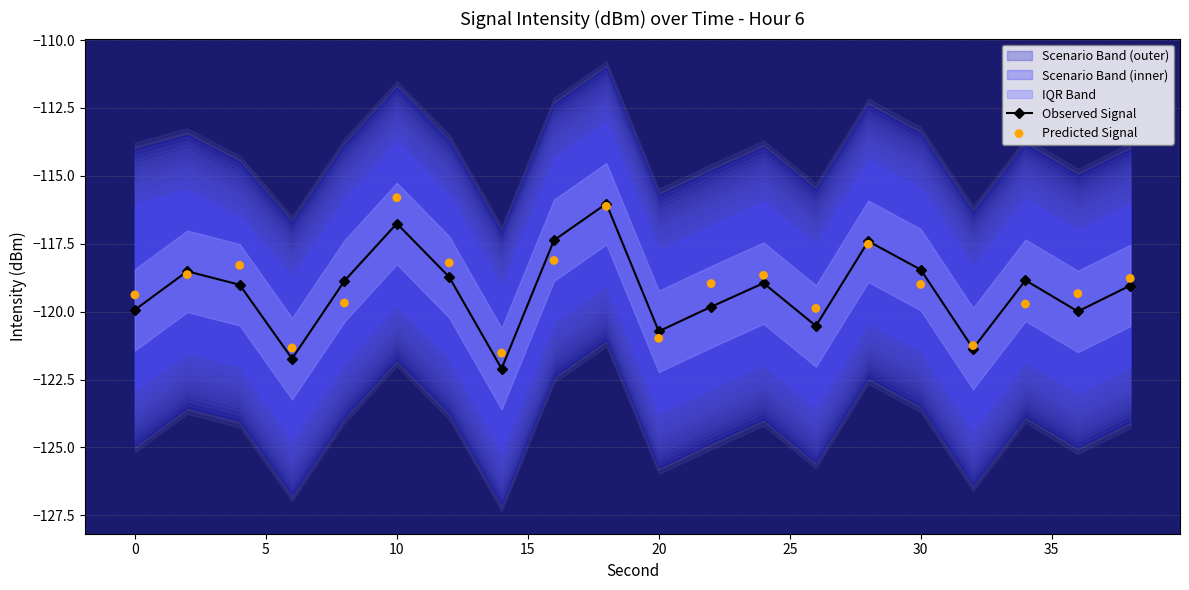

At which label does Observed Signal first exceed -118?

10